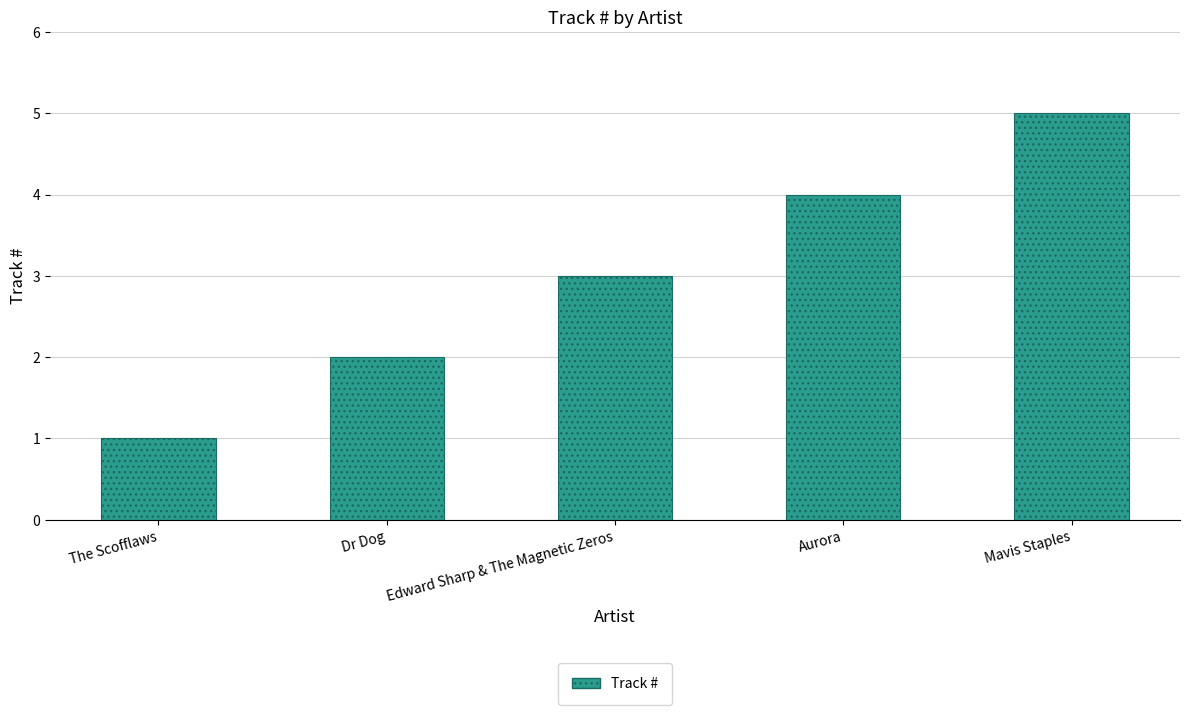

What is the change in value from Aurora to Mavis Staples?

+1